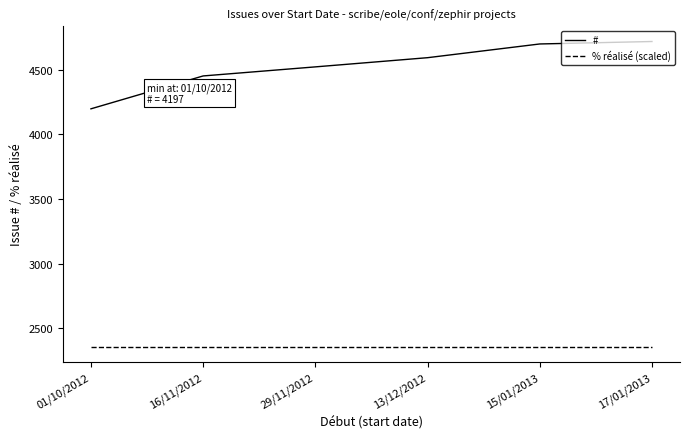

How many lines are shown in the chart?

2